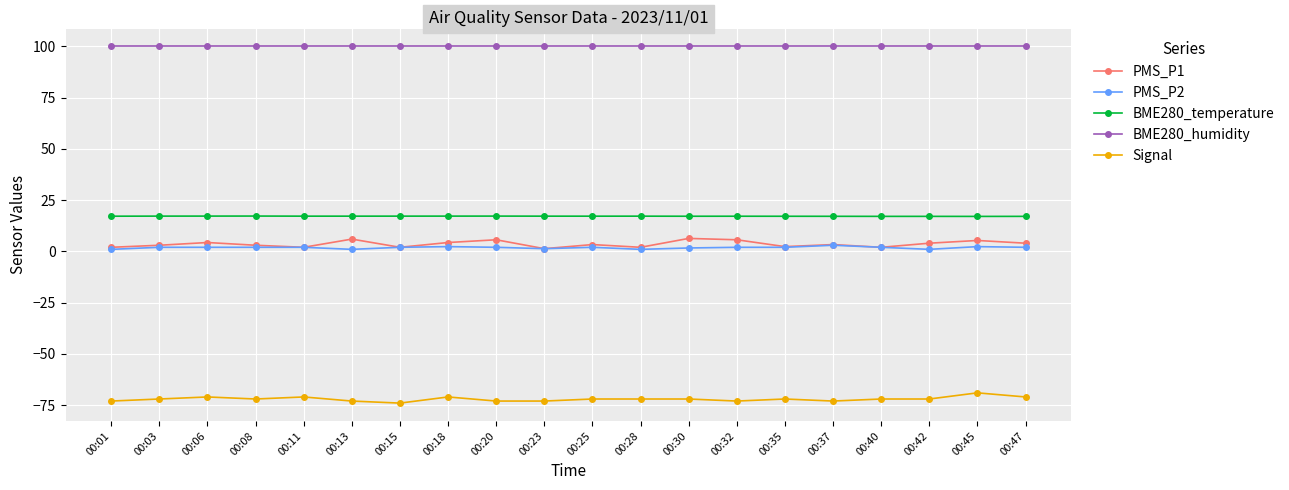

True or false: BME280_temperature has a value of 8.4 at 00:01.

False